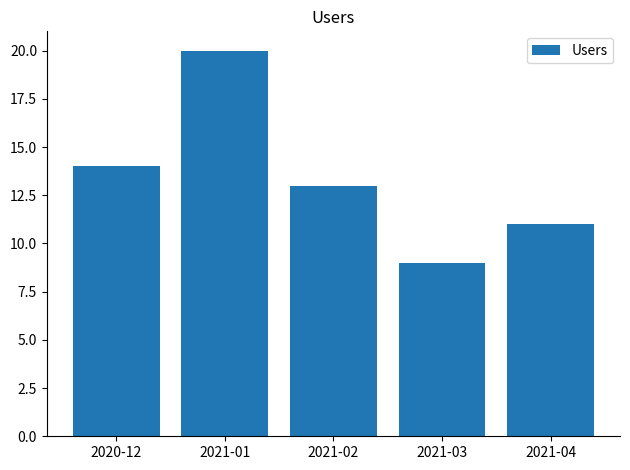

What is the smallest value displayed?

9